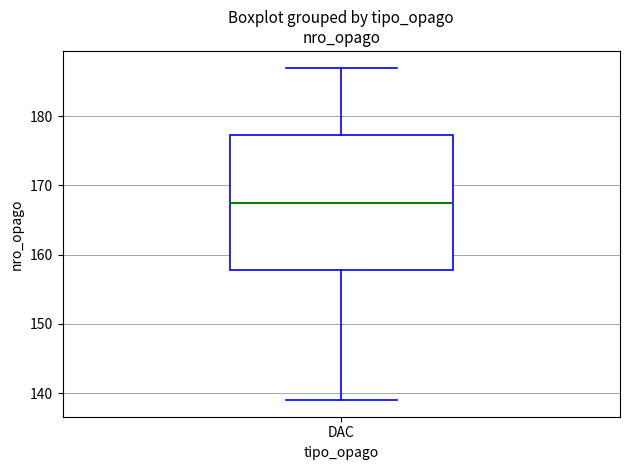

Read this box plot against the y-axis: the position of the median line, the range covered by the box, and the ends of both whiskers. The values are not printed on the chart, so give them approximately, as read against the axis.

median 168, box 158 to 177, whiskers 139 to 187